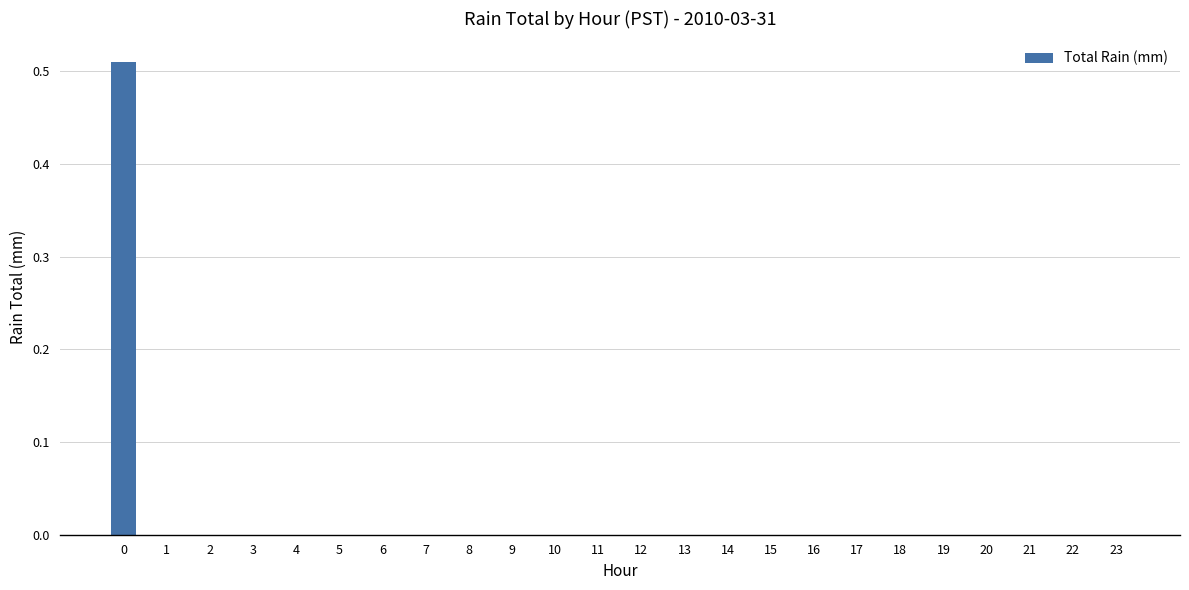

Are the bars horizontal?

No